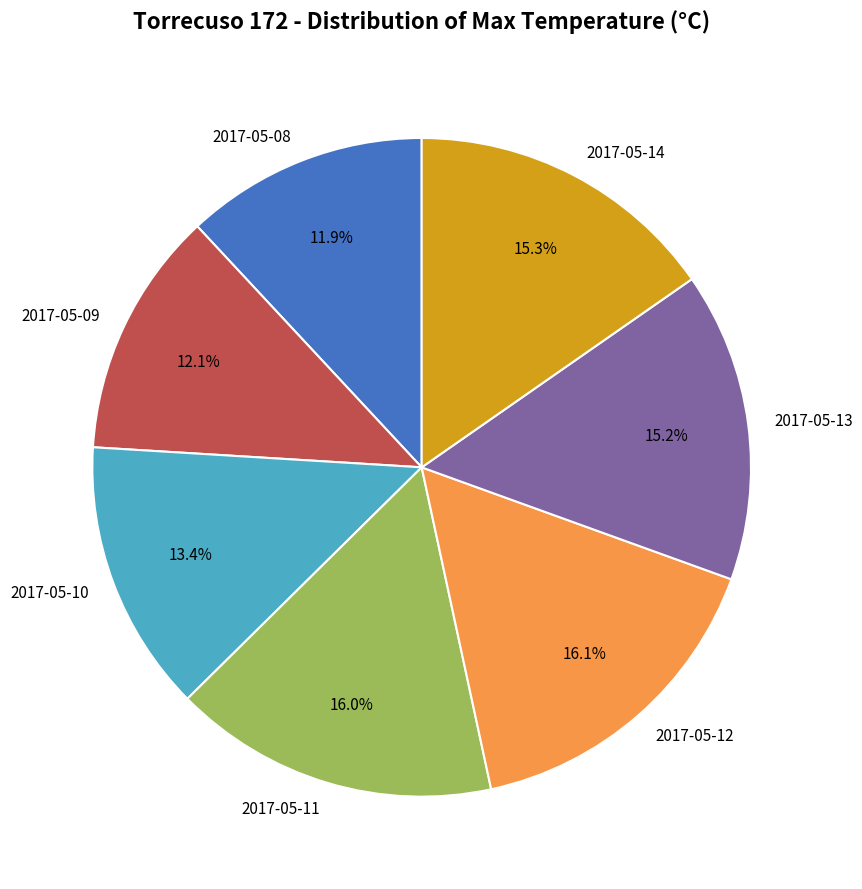

Is there a majority slice in this chart?

No